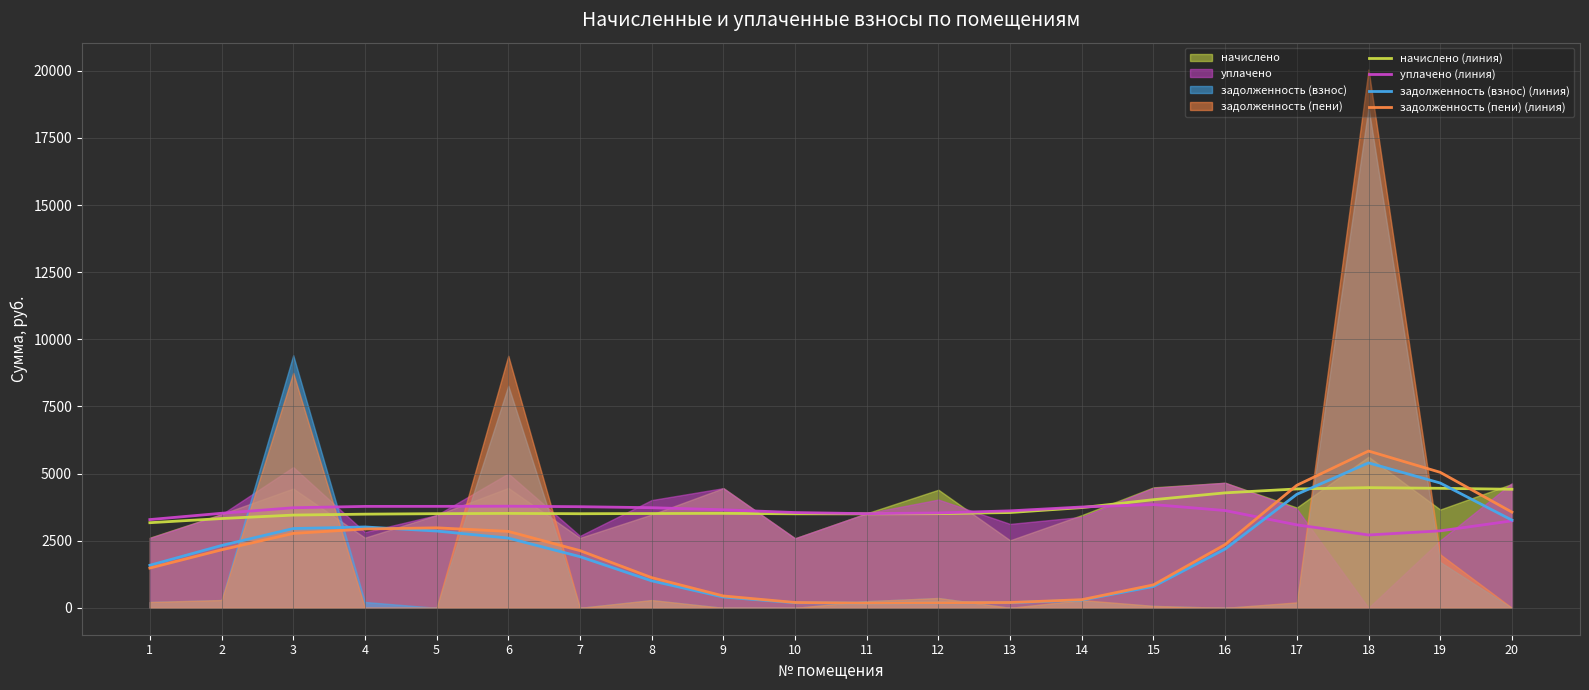

At which category does the chart reach its peak across all series?

18